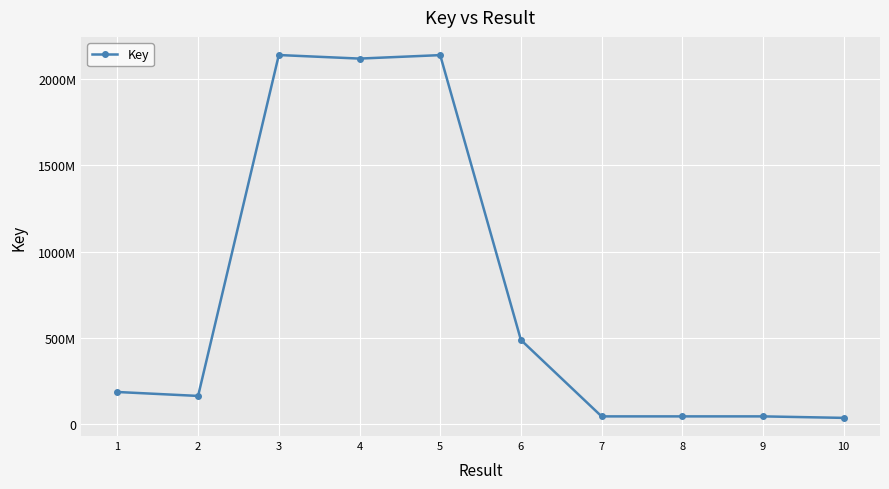

List the labels in order of value, smallest first.

10, 8, 7, 9, 2, 1, 6, 4, 5, 3